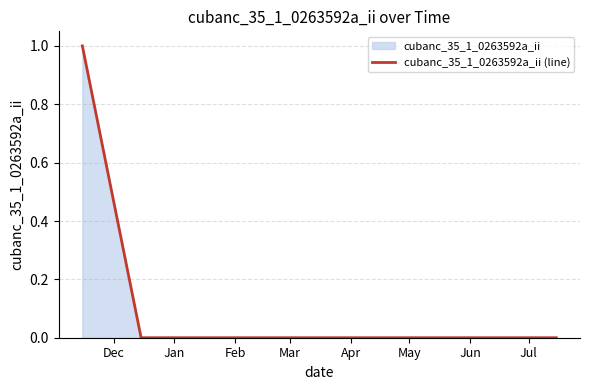

Reading left to right, list all the values displayed in this chart.

1	0	0	0	0	0	0	0	0